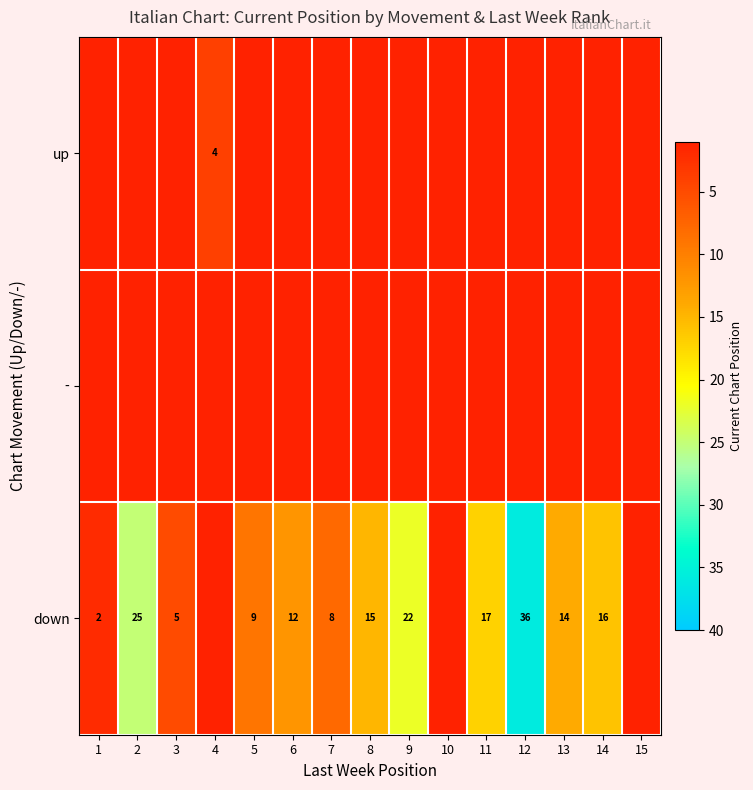

What is the difference between the down values at 6 and 9?

10